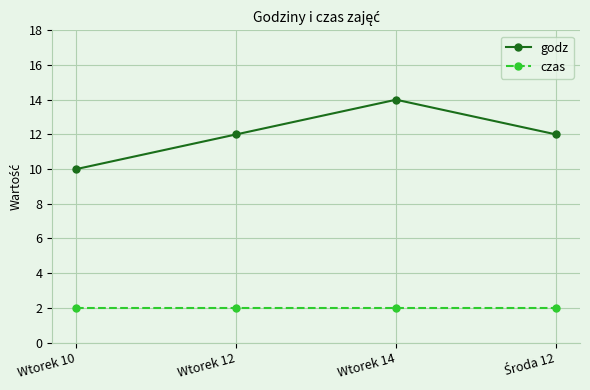

At which category does godz reach its first local peak?

Wtorek 14